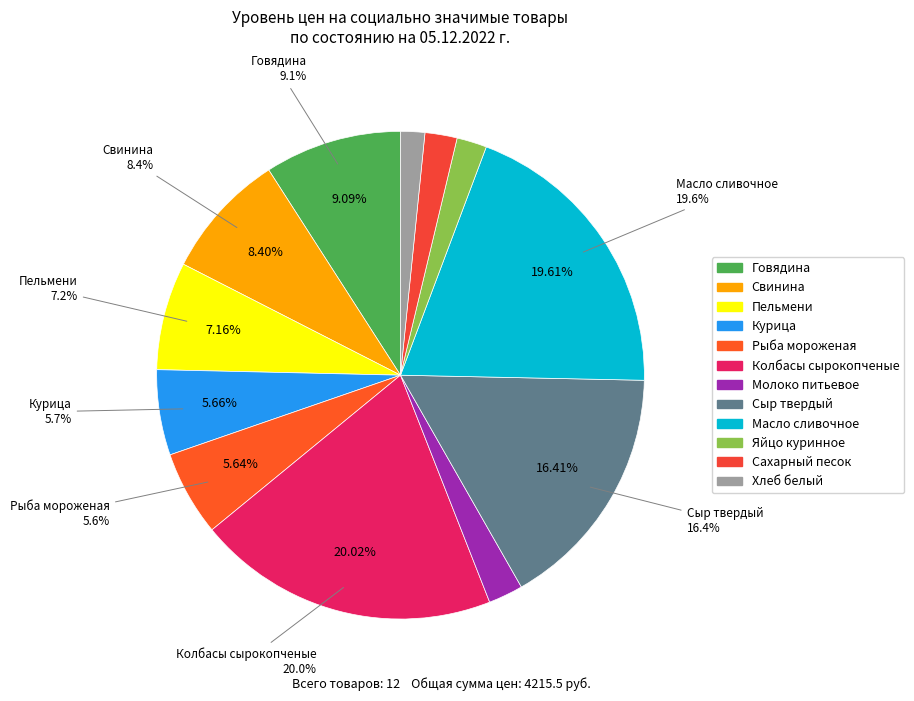

How many slices are in this pie chart?

12